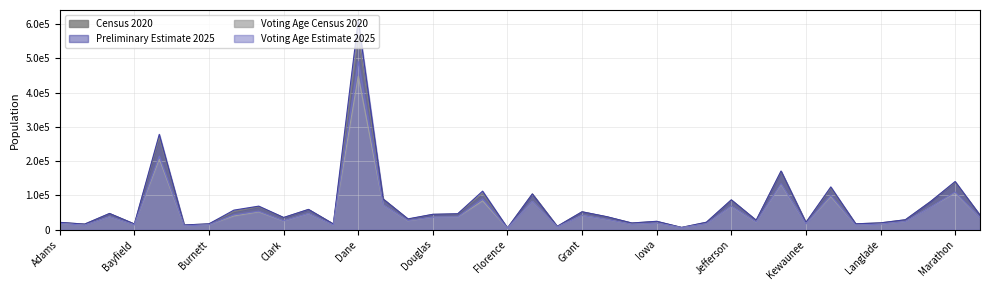

True or false: Voting Age Estimate 2025 and Census 2020 cross at least once.

False